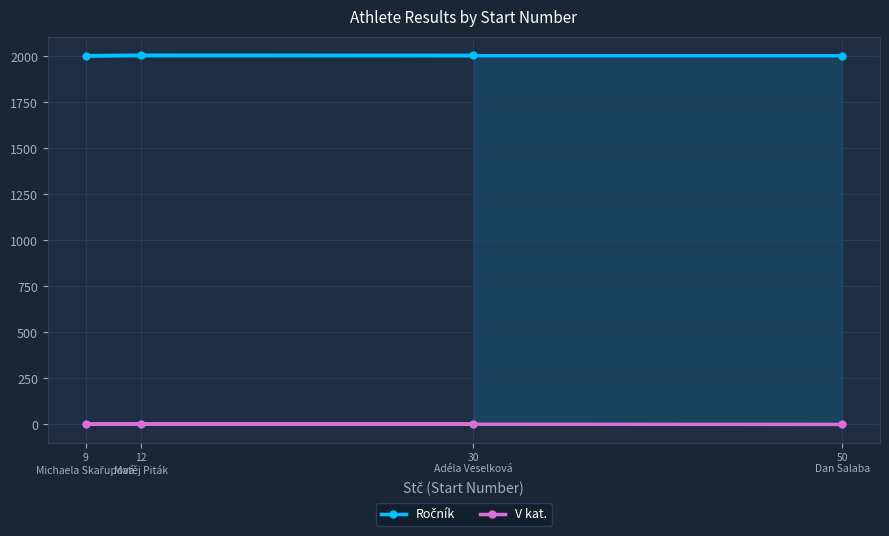

Rank the categories by V kat. value from highest to lowest.

9
Michaela Skařupová, 30
Adéla Veselková, 12
Matěj Piták, 50
Dan Salaba